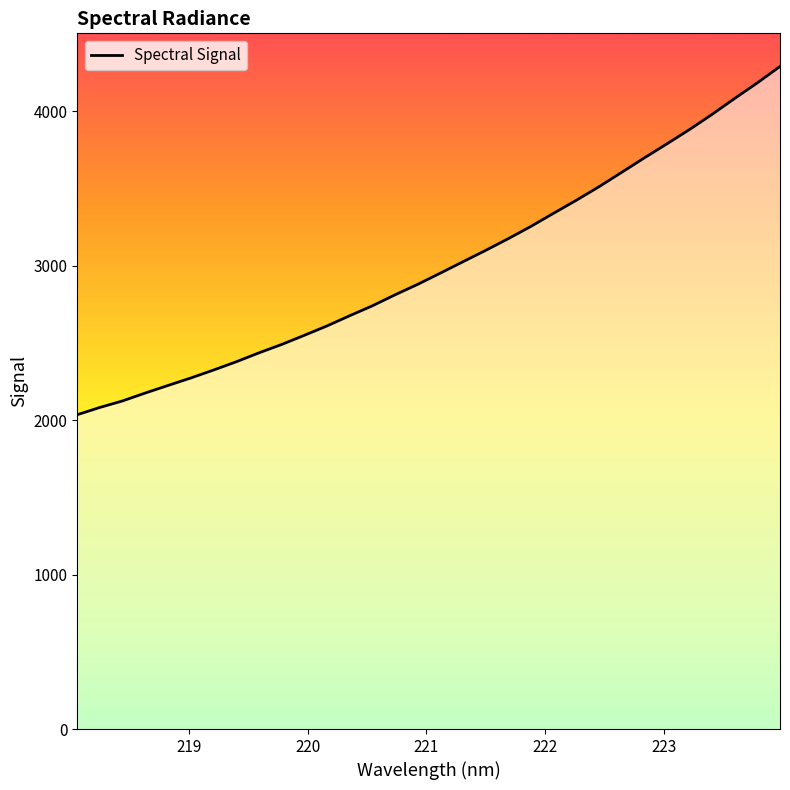

What is the smallest value displayed?

2034.4